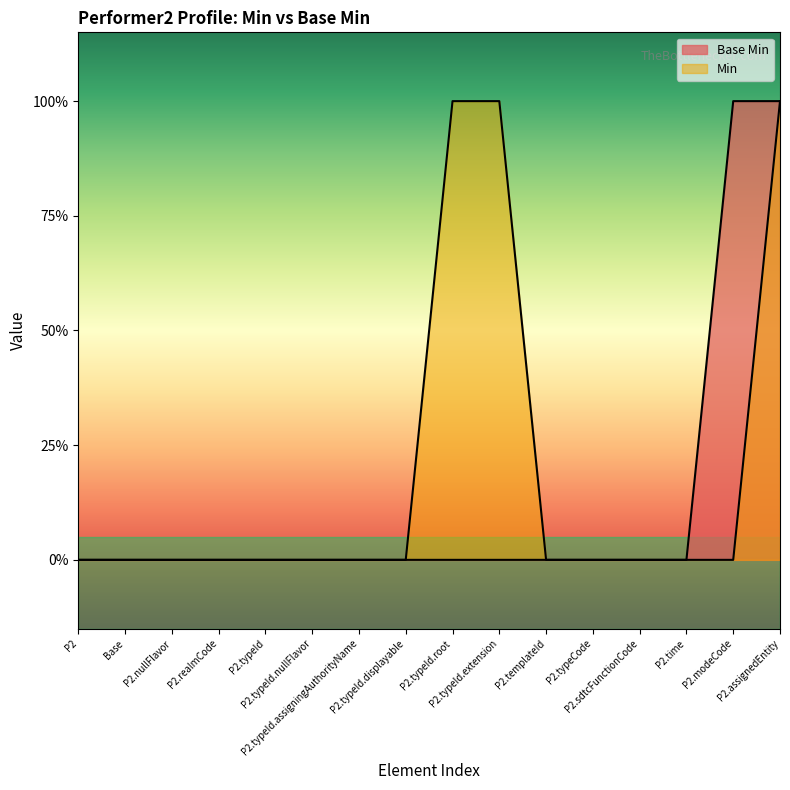

Count the Min values in the range 0 to 1.

16